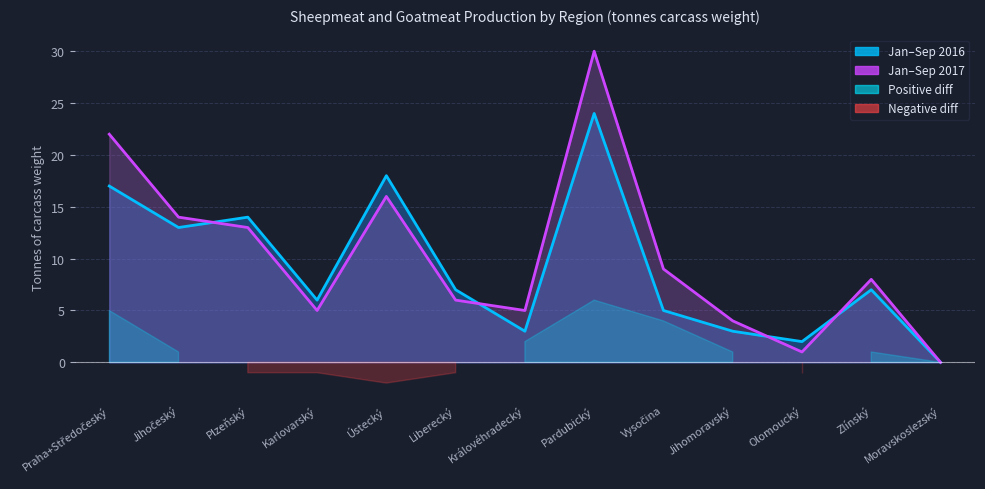

The 2016 series shows 5 at Vysočina. True or false?

True